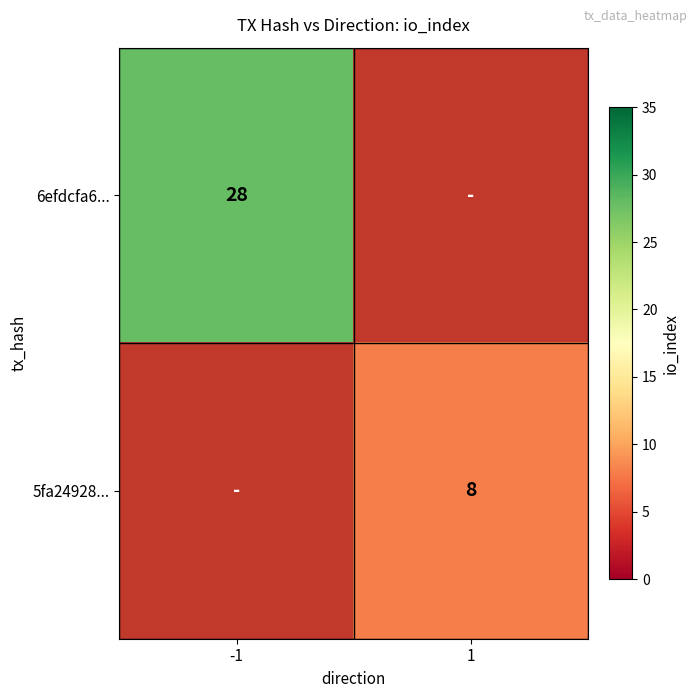

Is it true that 5fa24928... equals 13 at 1?

False